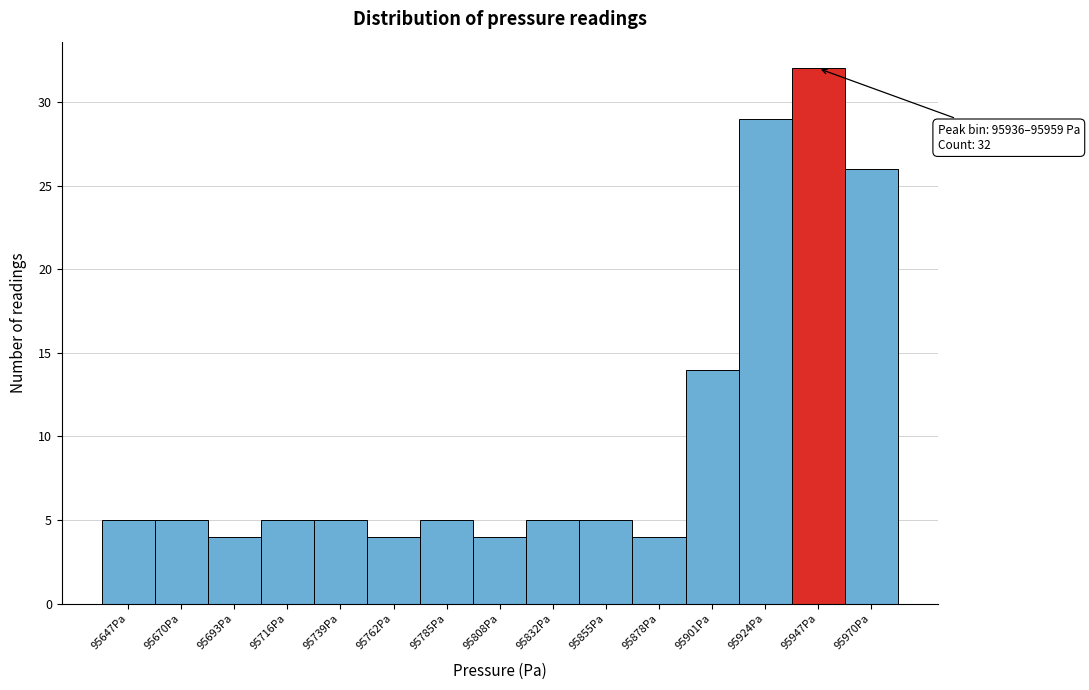

Which range on the x-axis has the tallest bar?

95935 to 95960